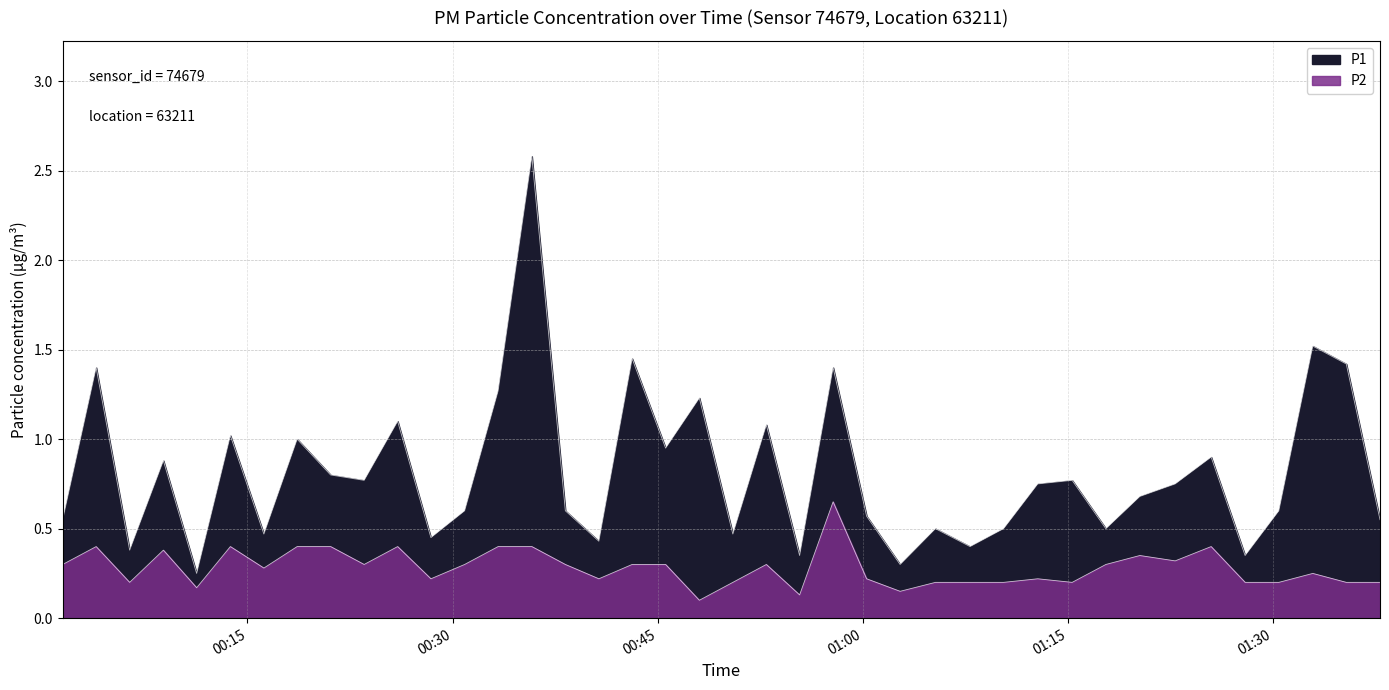

Reading left to right, transcribe all the data shown in this chart.

P1: 0.6	1.4	0.4	0.9	0.2	1.0	0.5	1.0	0.8	0.8	1.1	0.5	0.6	1.3	2.6	0.6	0.4	1.4	0.9	1.2	0.5	1.1	0.3	1.4	0.6	0.3	0.5	0.4	0.5	0.8	0.8	0.5	0.7	0.8	0.9	0.3	0.6	1.5	1.4	0.6
P2: 0.3	0.4	0.2	0.4	0.2	0.4	0.3	0.4	0.4	0.3	0.4	0.2	0.3	0.4	0.4	0.3	0.2	0.3	0.3	0.1	0.2	0.3	0.1	0.7	0.2	0.1	0.2	0.2	0.2	0.2	0.2	0.3	0.3	0.3	0.4	0.2	0.2	0.2	0.2	0.2